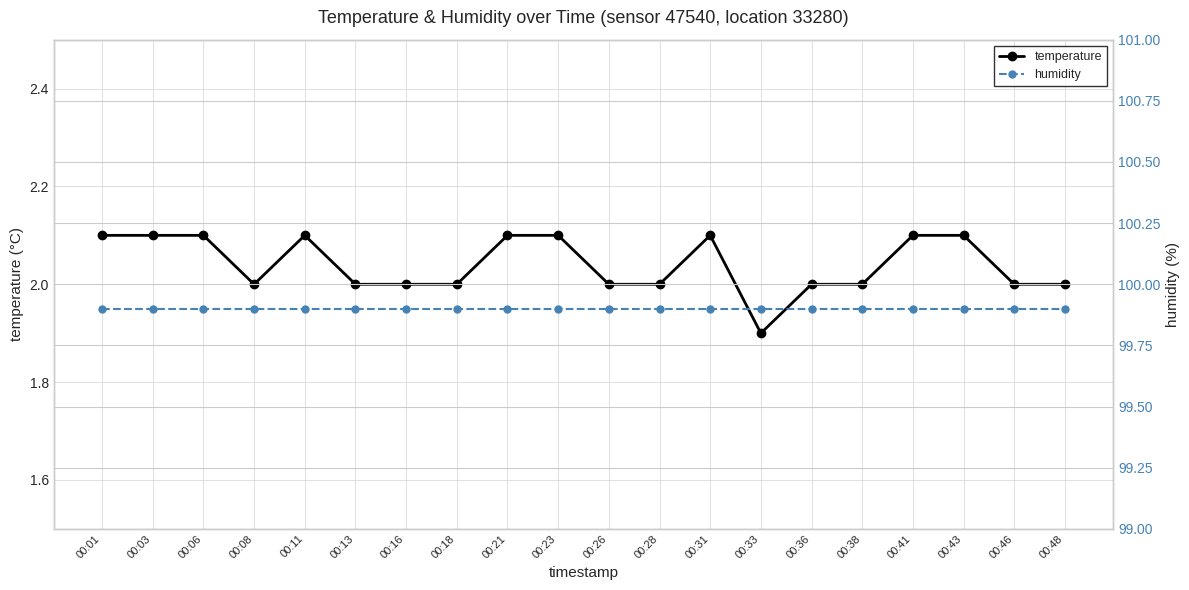

Between 00:21 and 00:43, which series saw the biggest shift?

temperature